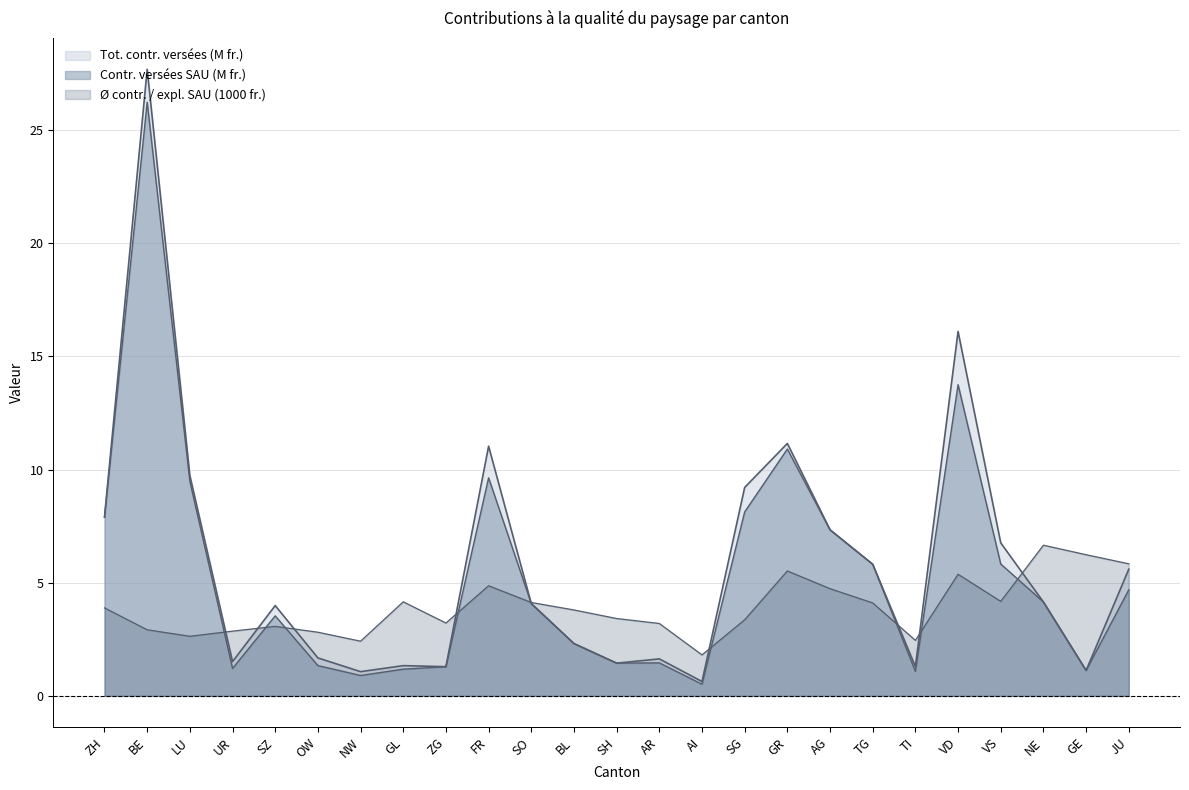

What is the label of the 5th point from the right?

VD